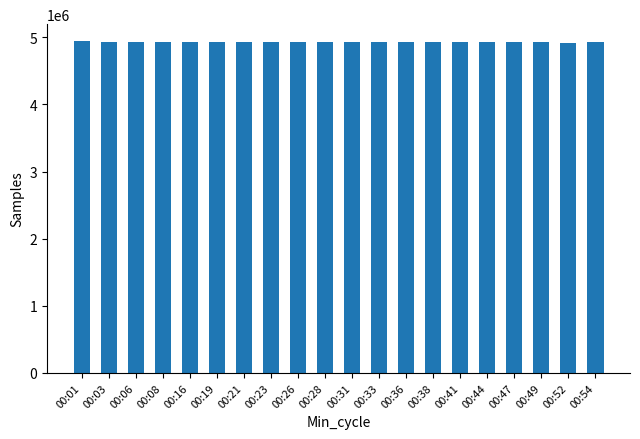

Approximately how many times larger is the value at 00:01 compared to 00:16?

1.0